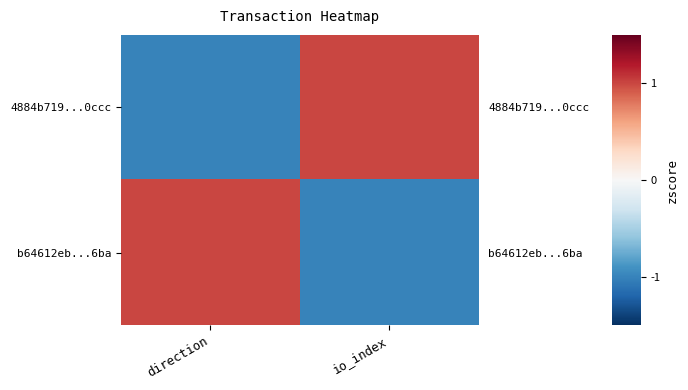

The b64612eb...6ba series shows 1 at direction. True or false?

True